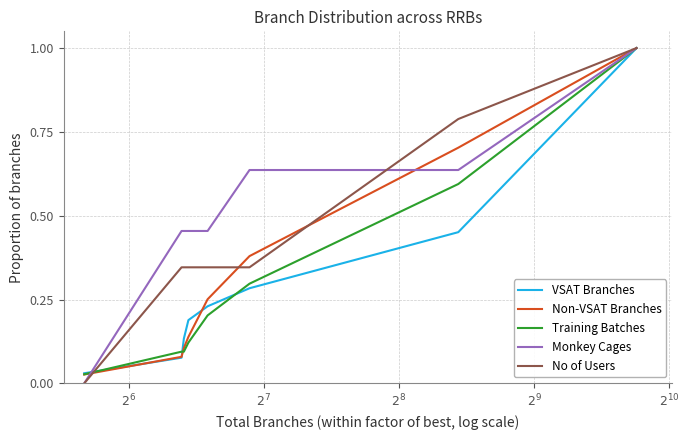

What is the highest value of the Monkey Cages series?

1.0